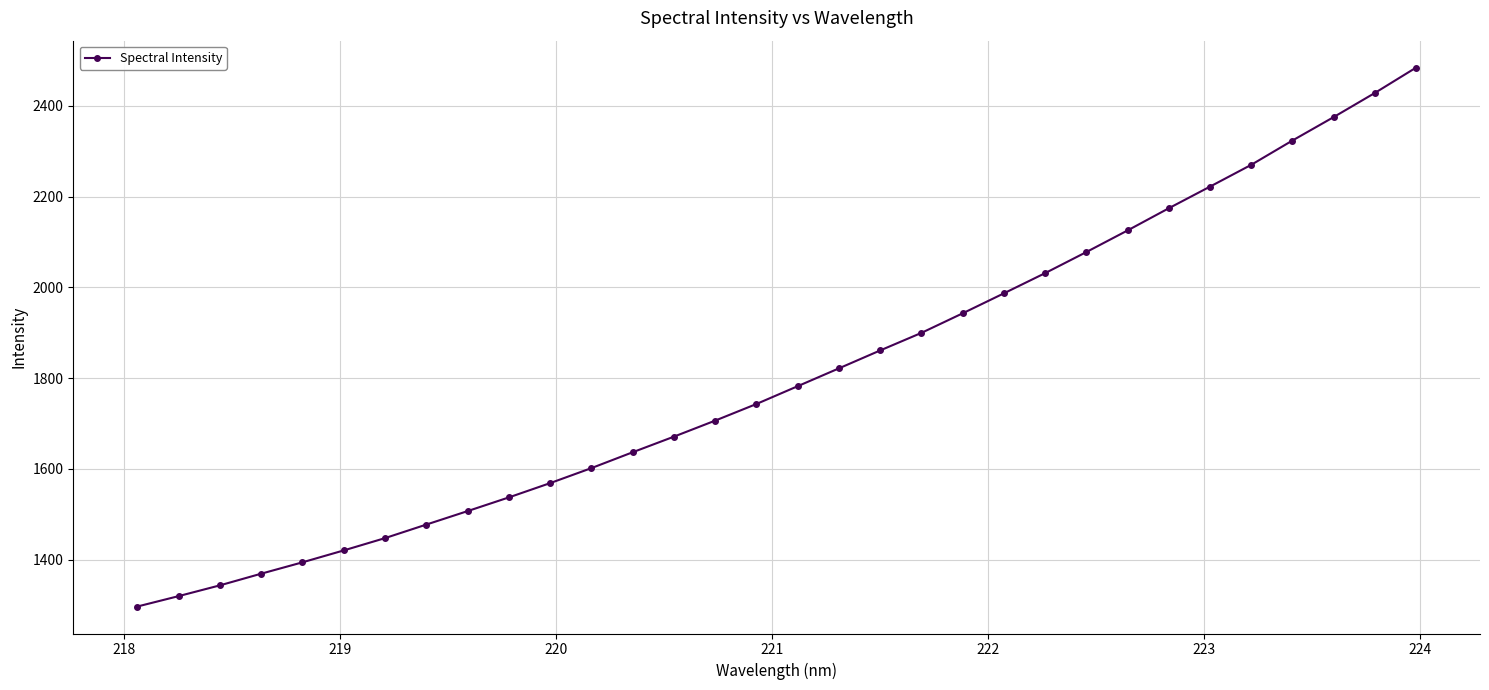

True or false: the data has more than 2 interior local peaks.

False